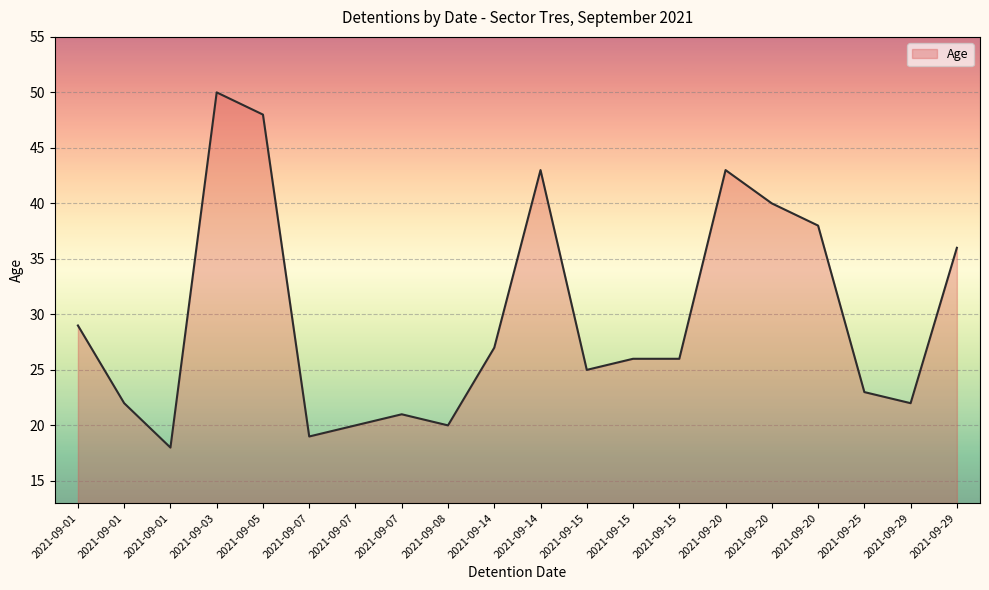

Does the chart have visible grid lines?

Yes